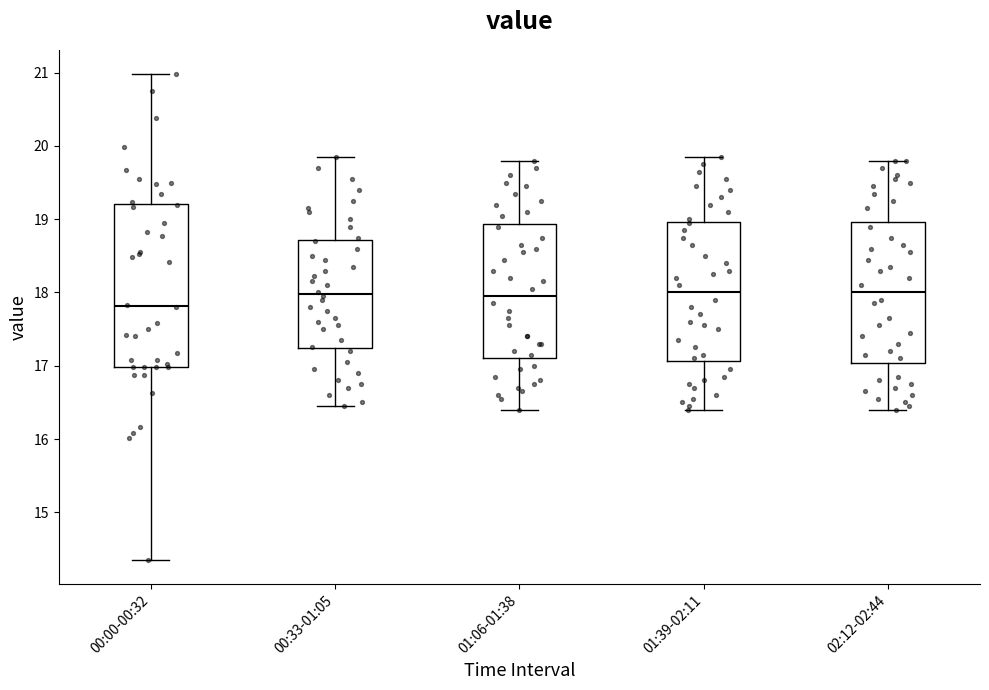

Where is the upper edge of the box for 01:39-02:11 on the y-axis? The values are not printed on the chart, so give them approximately, as read against the axis.

19.0